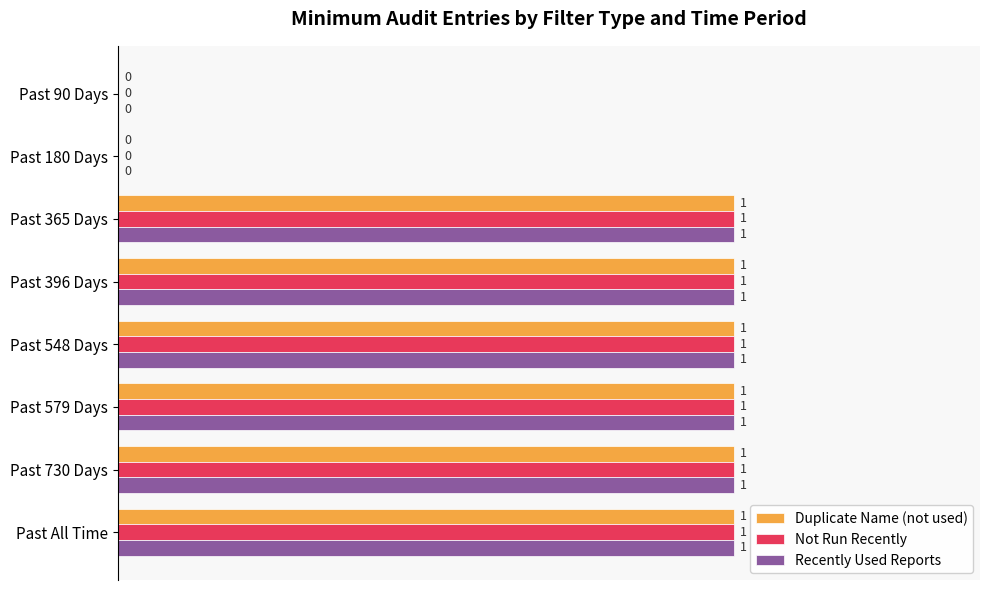

The Recently Used Reports series shows 1 at Past 365 Days. True or false?

True